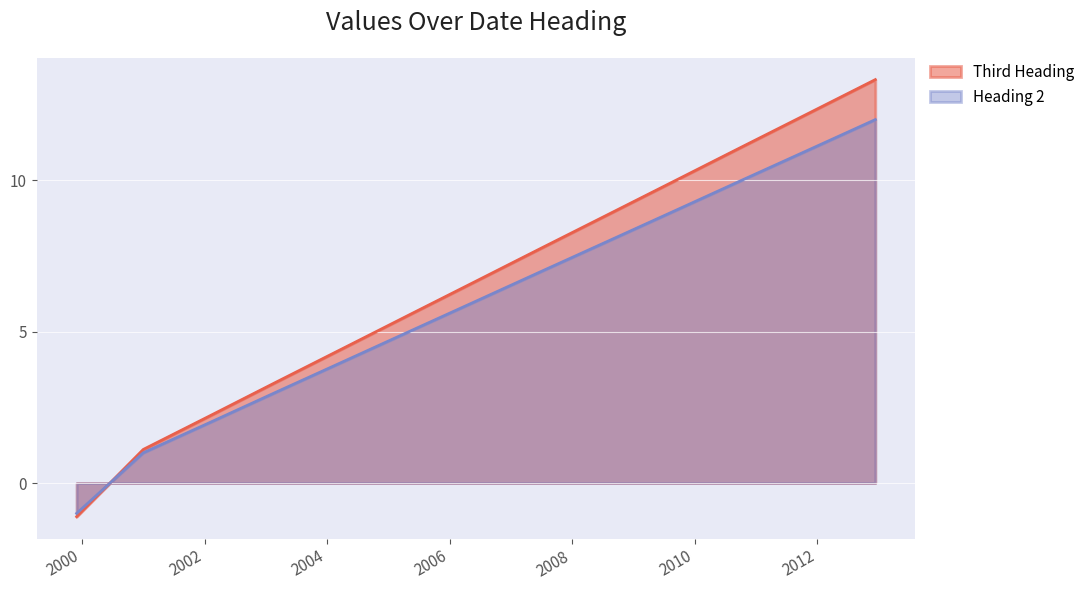

At which label does Third Heading first exceed 6?

2006-06-05